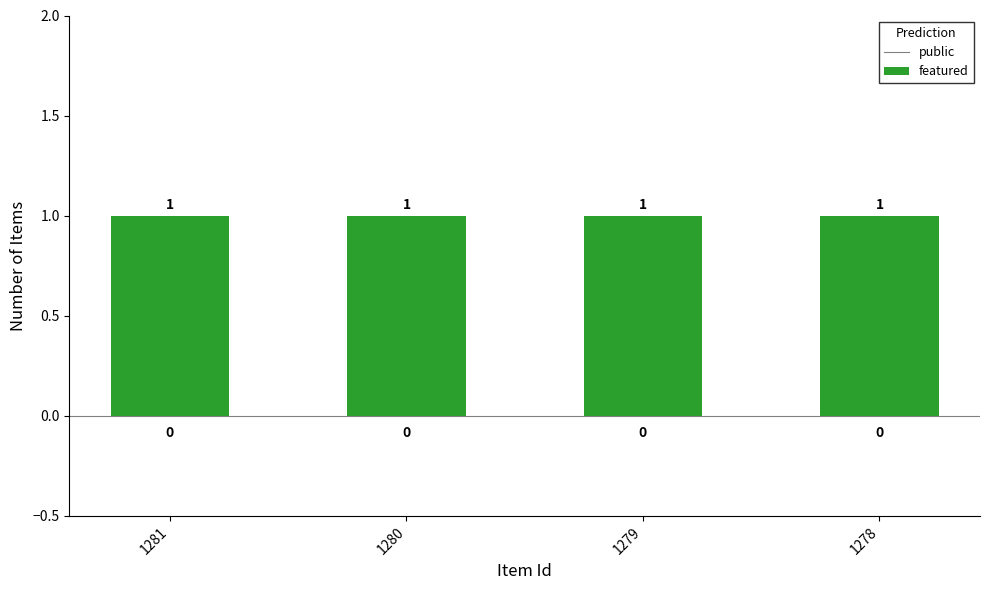

What is the minimum value for public?

1